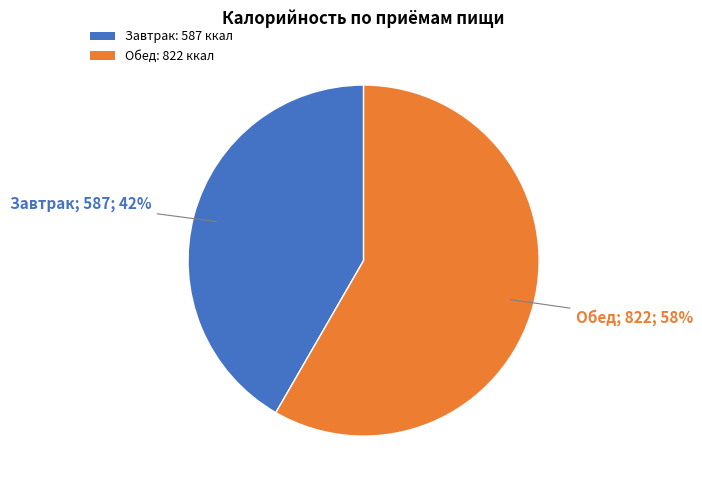

Which category has the biggest portion of the pie?

Обед